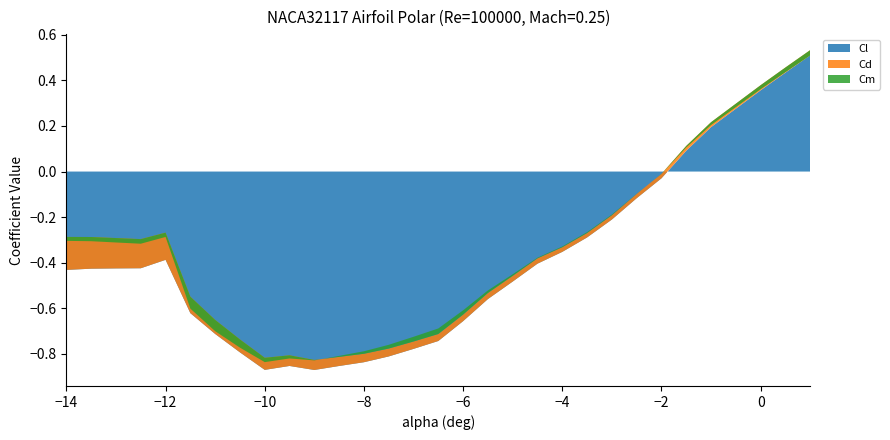

Reading left to right, transcribe all the data shown in this chart.

Cl: -0.4	-0.4	-0.4	-0.4	-0.4	-0.6	-0.7	-0.8	-0.9	-0.9	-0.9	-0.9	-0.8	-0.8	-0.8	-0.7	-0.7	-0.6	-0.5	-0.4	-0.4	-0.3	-0.2	-0.1	-0.0	0.1	0.2	0.4	0.4	0.5
Cd: 0.1	0.1	0.1	0.1	0.1	0.1	0.1	0.1	0.1	0.0	0.0	0.0	0.0	0.0	0.0	0.0	0.0	0.0	0.0	0.0	0.0	0.0	0.0	0.0	0.0	0.0	0.0	0.0	0.0	0.0
Cm: -0.0	-0.0	-0.0	-0.0	-0.0	-0.1	-0.0	-0.0	-0.0	-0.0	-0.0	0.0	0.0	0.0	0.0	0.0	0.0	0.0	0.0	0.0	0.0	0.0	0.0	0.0	-0.0	-0.0	-0.0	-0.0	-0.0	-0.0